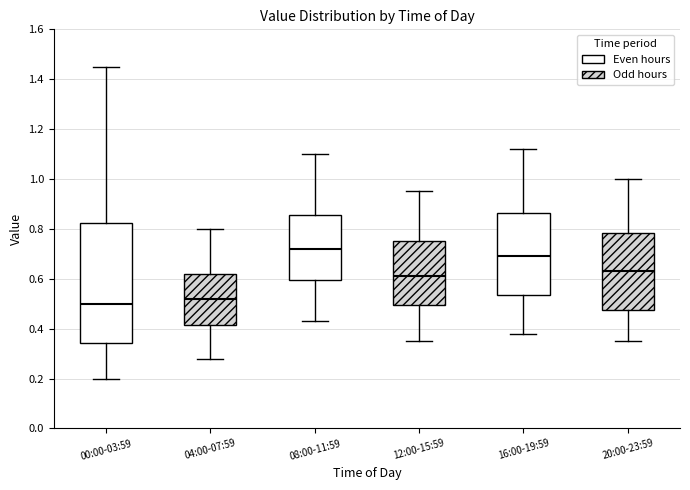

Which box's median line is the highest?

08:00-11:59